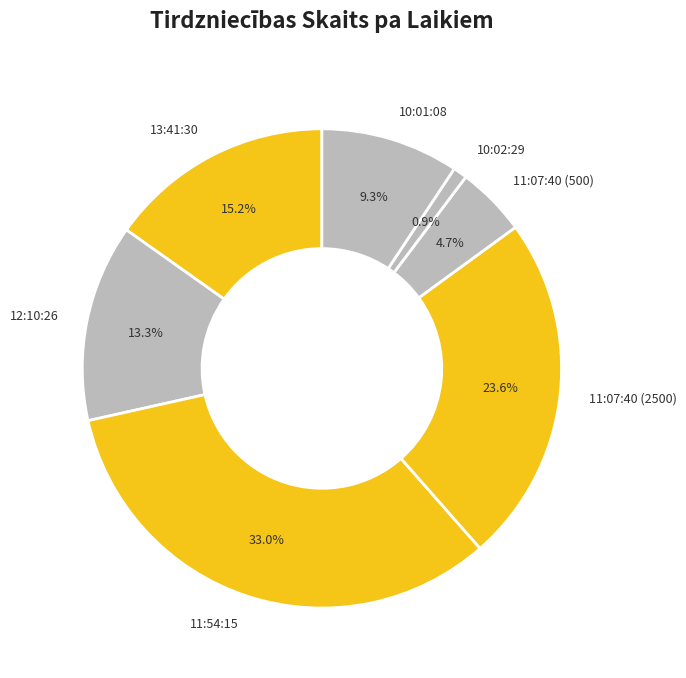

Is 12:10:26 the majority of the pie?

No